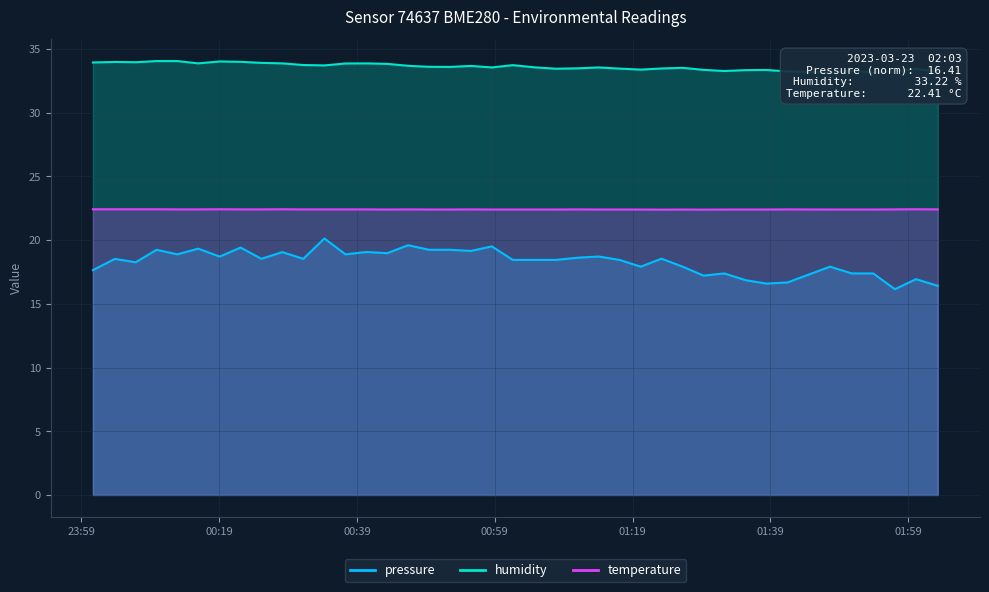

What position from the left is 2023-03-23T01:20:11?

27